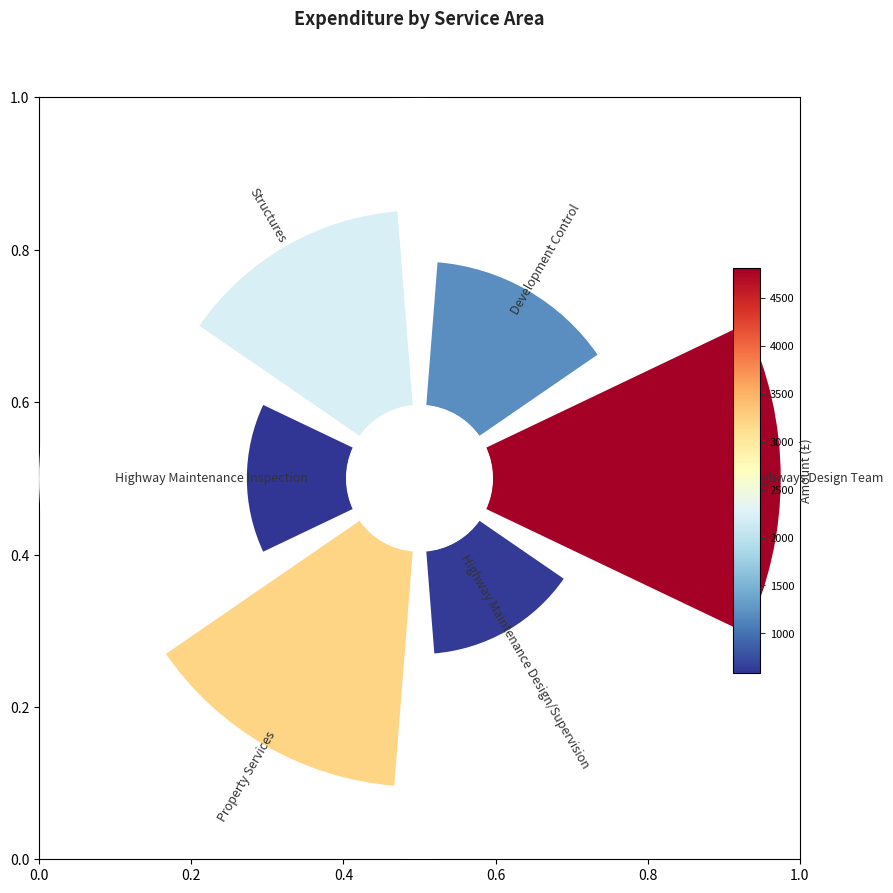

To the nearest percent, what is the difference between the Development Control and Highway Maintenance Design/Supervision slice percentages?

4%